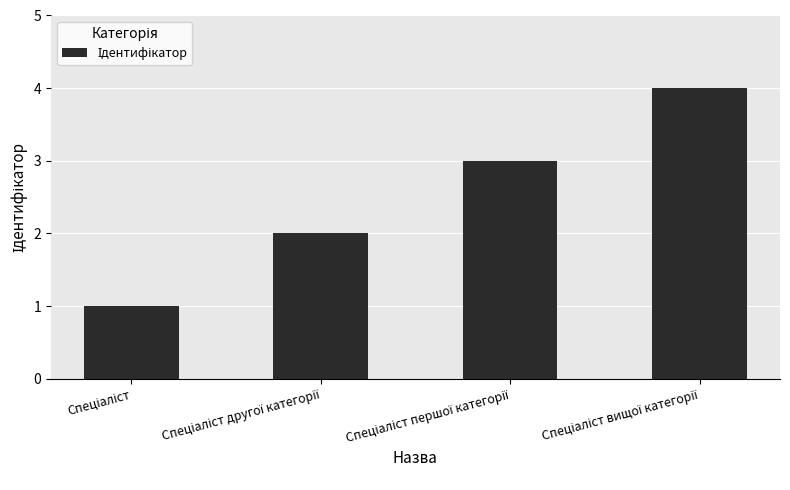

What is the greatest value displayed?

4